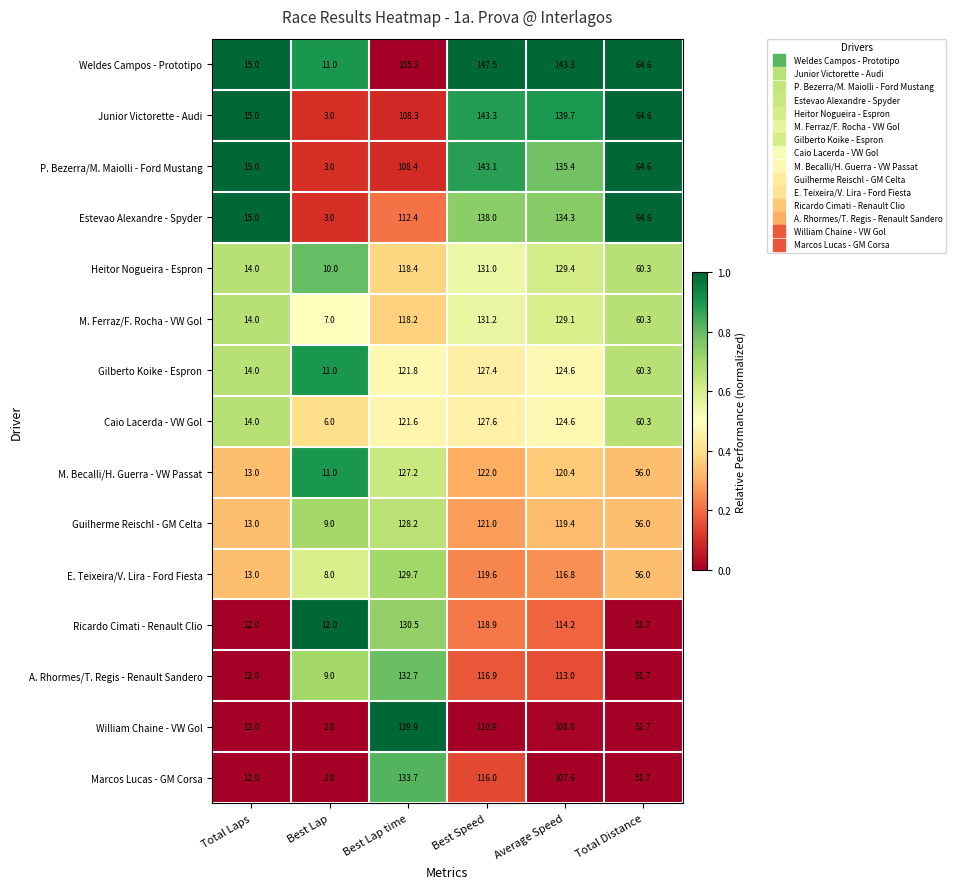

Which series changed the most between Best Lap time and Total Distance?

William Chaine - VW Gol